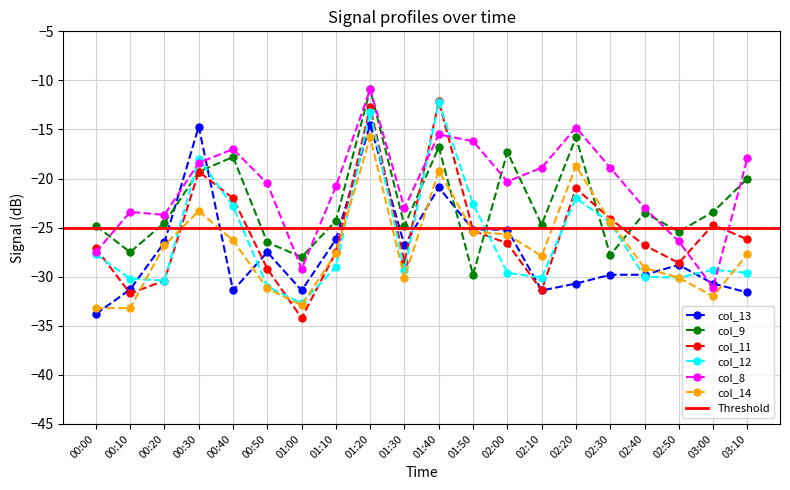

What is the lowest value of the col_11 series?

-34.2